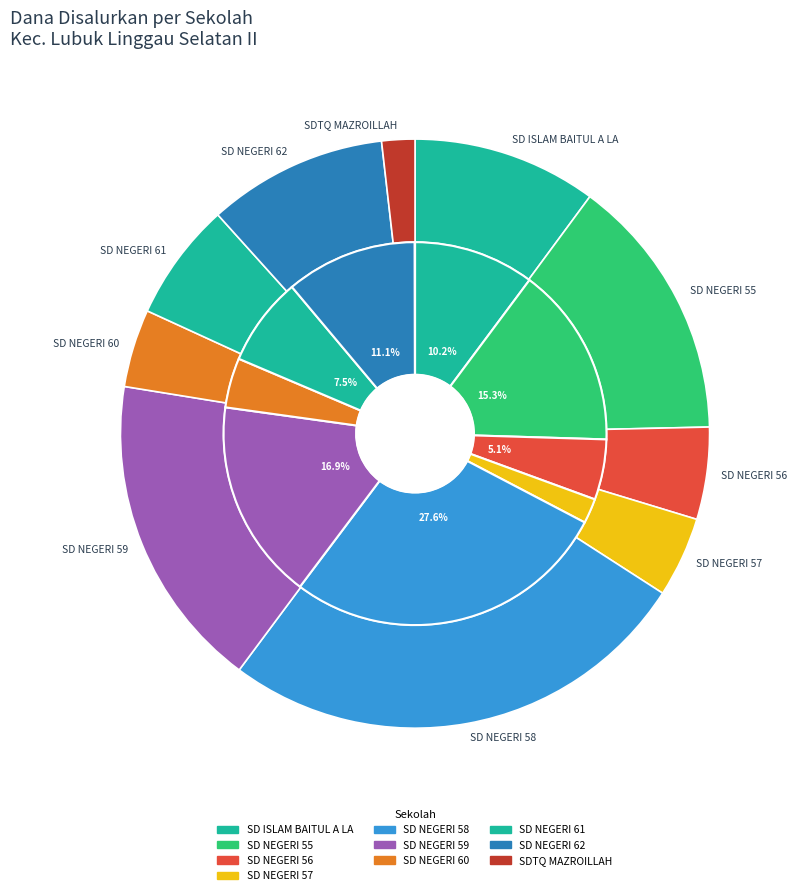

What portion of the pie excludes SD NEGERI 62?

88.9%